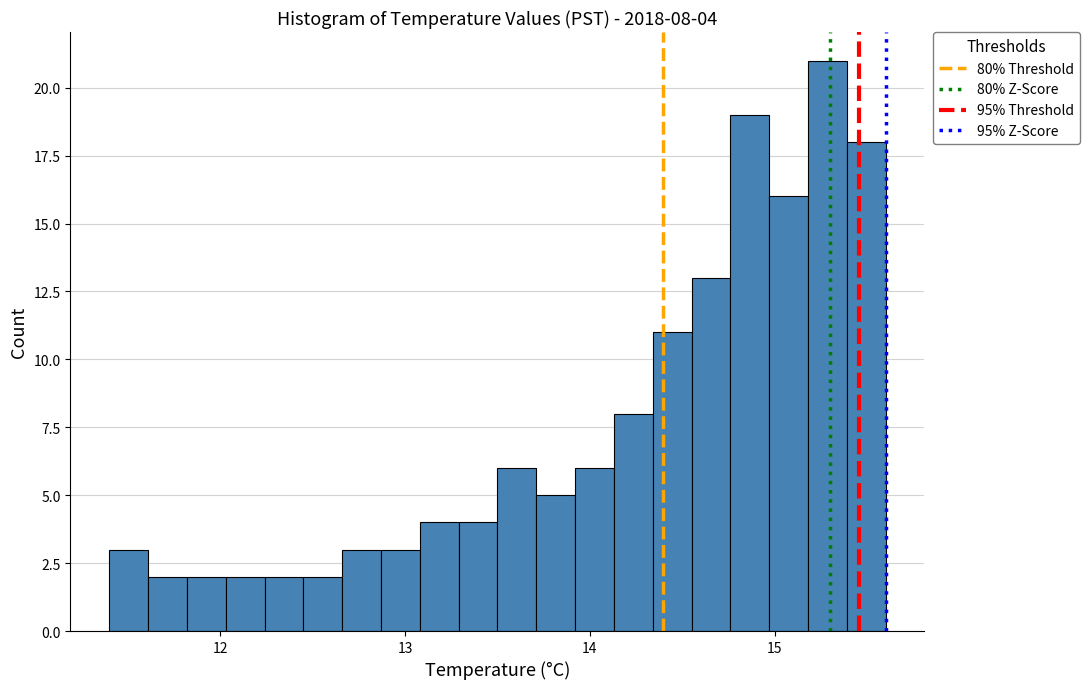

Around what value on the x-axis is the tallest bar? Give the approximate position of its centre, as read against the axis.

15.3